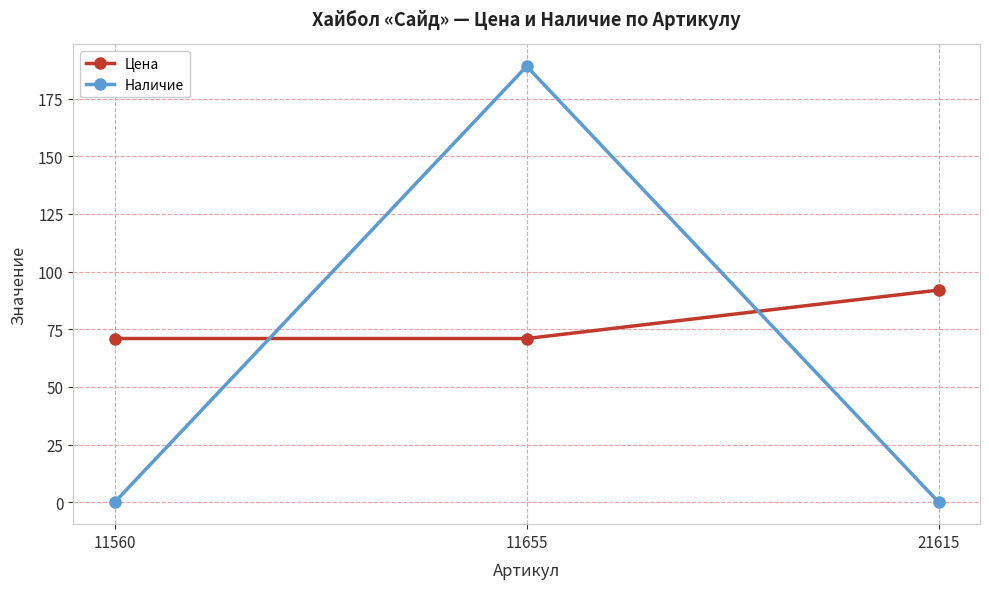

What is the maximum value shown in the chart?

189